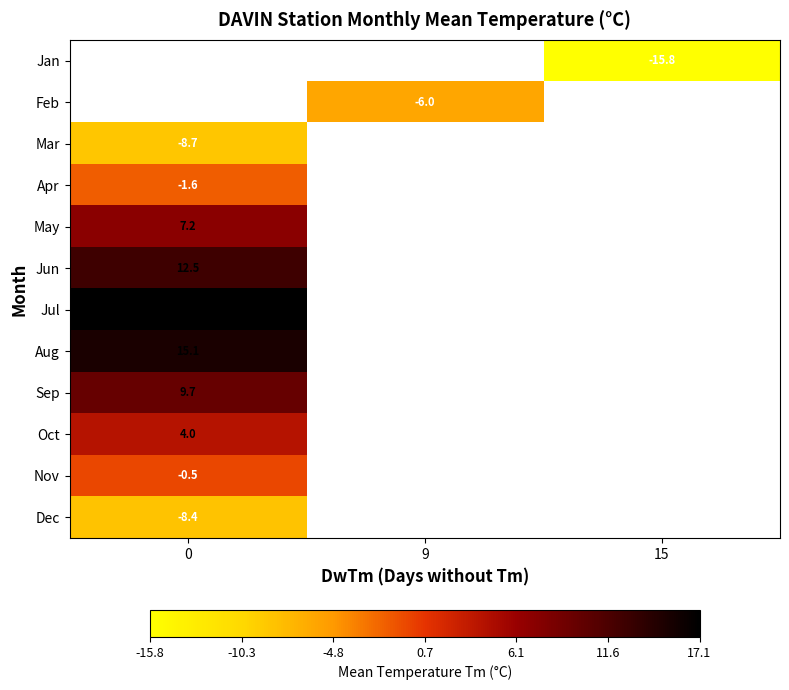

True or false: Mar has a value of -14.2 at 0.

False